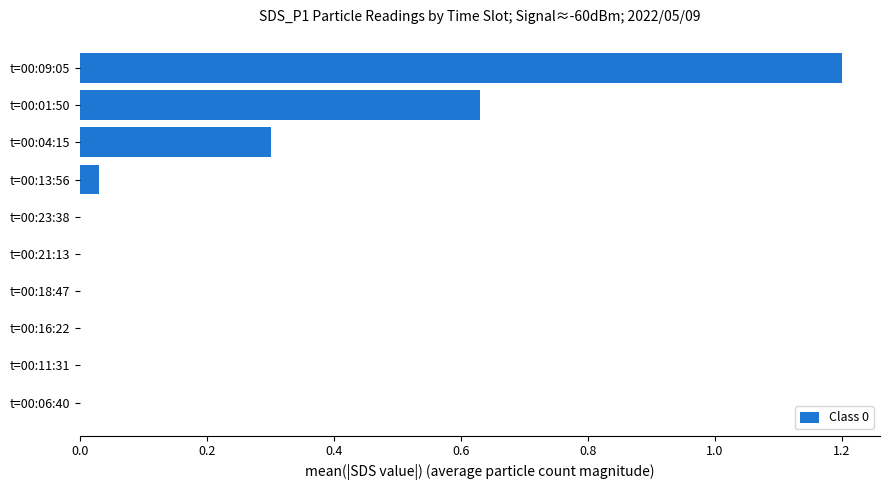

Is it true that the value at t=00:21:13 is -0.5?

False